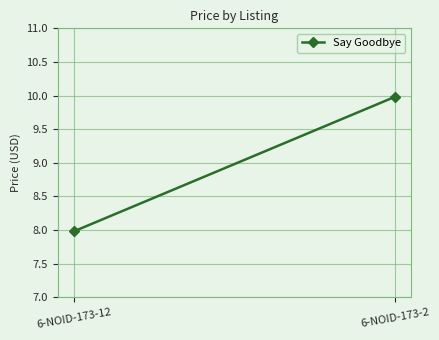

Between 6-NOID-173-2 and 6-NOID-173-12, which is larger?

6-NOID-173-2